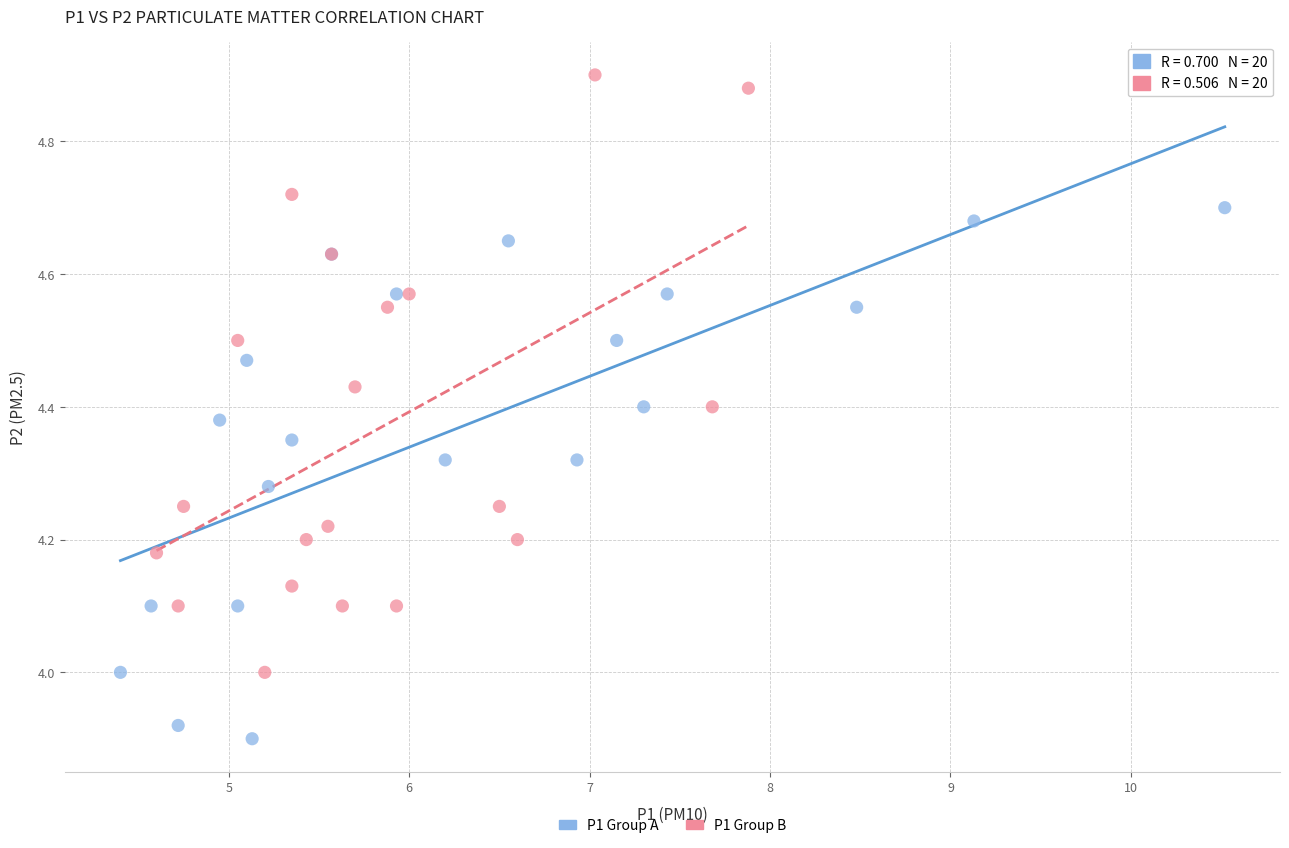

What are all the series names shown in the legend?

P1 Group A, P1 Group B